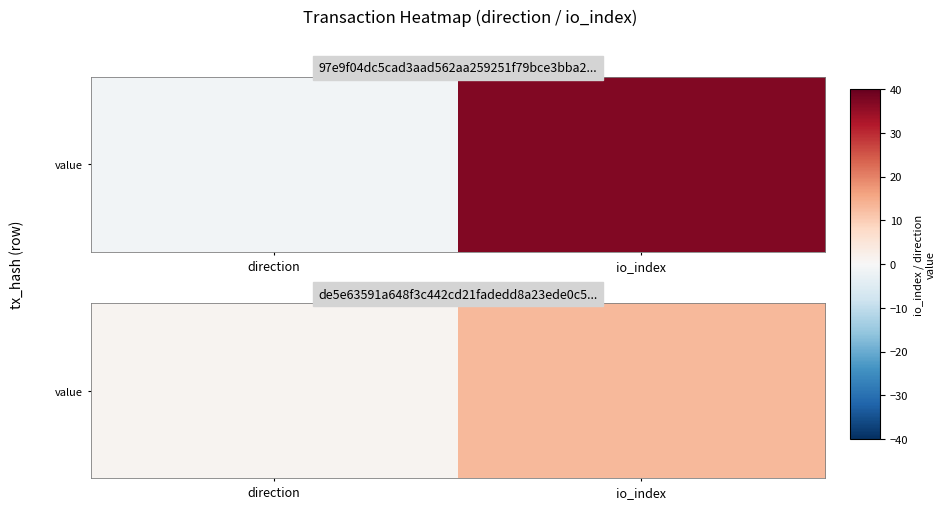

Between direction and io_index, which is larger?

io_index